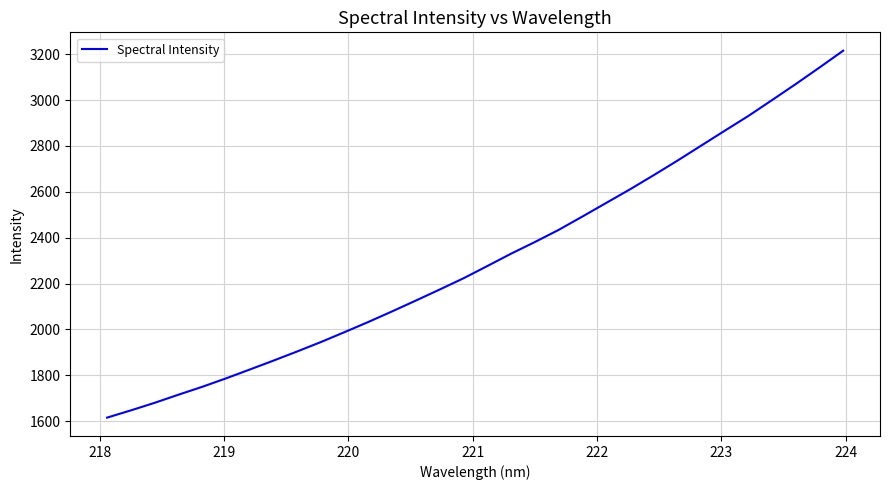

What is the difference between the maximum and minimum values?

1599.7